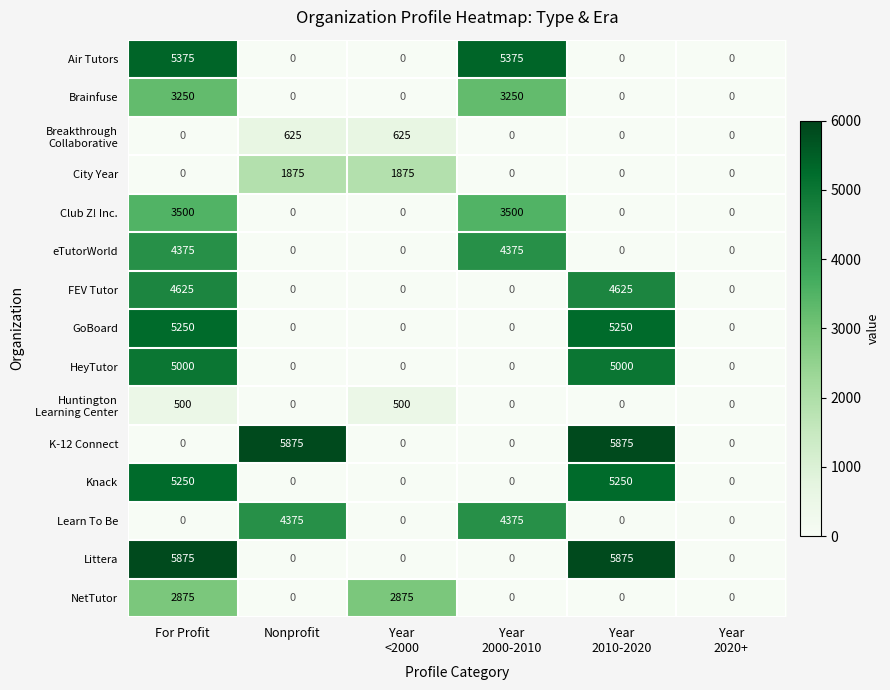

Count the number of categories in the chart.

6